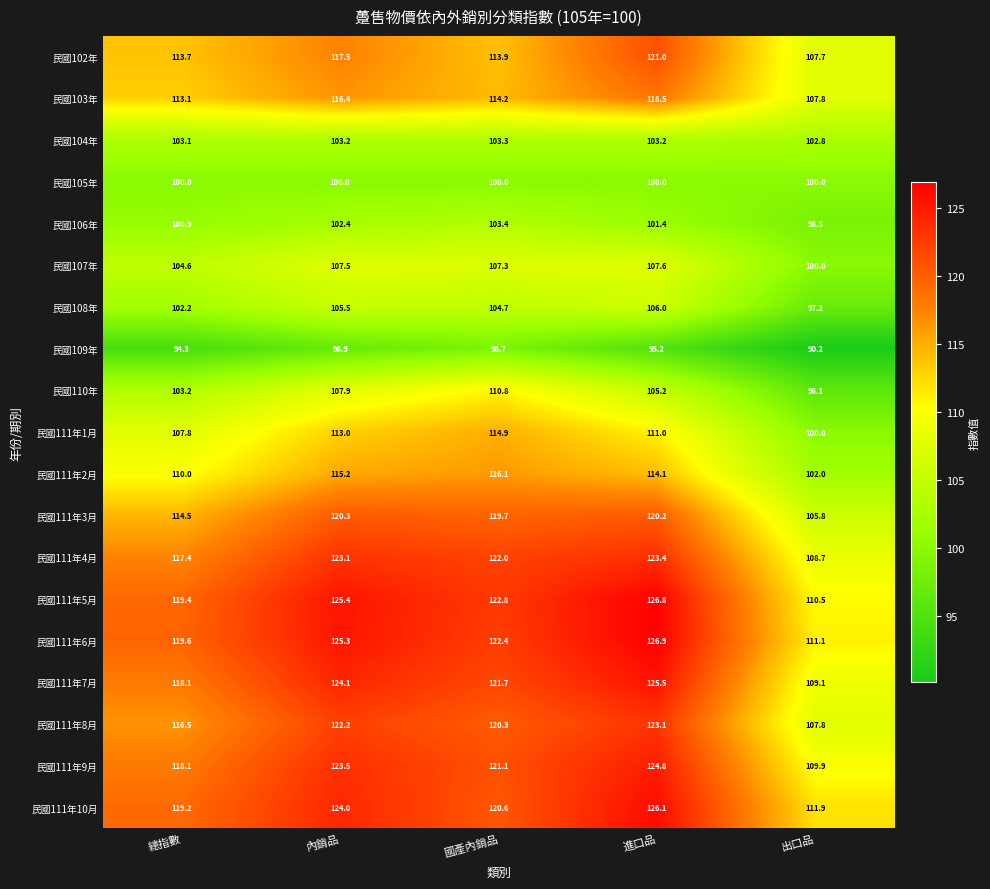

How many values in the 民國104年 series exceed 103?

4